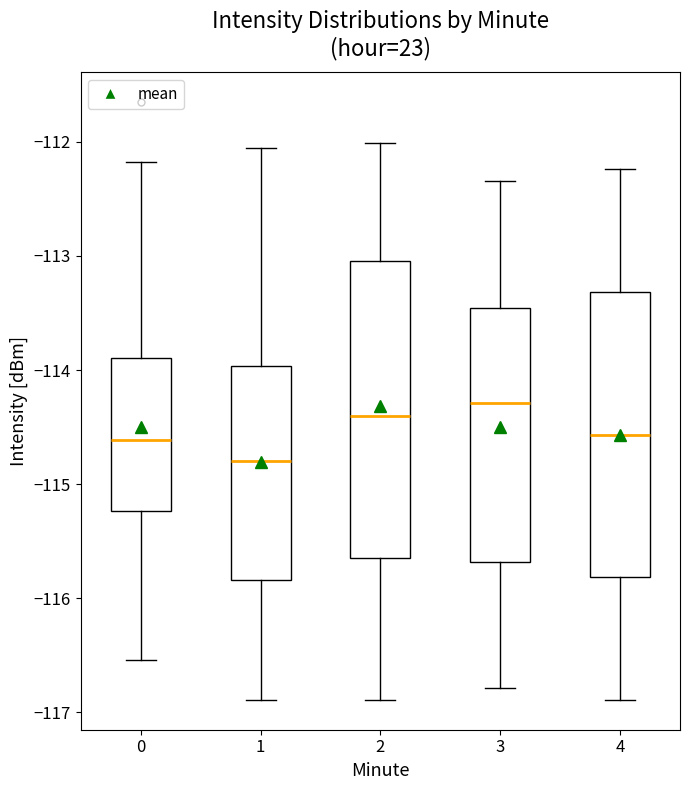

Reading left to right, read every box against the y-axis: the position of its median line, the range the box covers, and the ends of its whiskers. The values are not printed on the chart, so give them approximately, as read against the axis.

0: median -114.6, box -115.2 to -113.9, whiskers -116.5 to -112.2
1: median -114.8, box -115.8 to -114.0, whiskers -116.9 to -112.1
2: median -114.4, box -115.7 to -113.0, whiskers -116.9 to -112.0
3: median -114.3, box -115.7 to -113.5, whiskers -116.8 to -112.3
4: median -114.6, box -115.8 to -113.3, whiskers -116.9 to -112.2